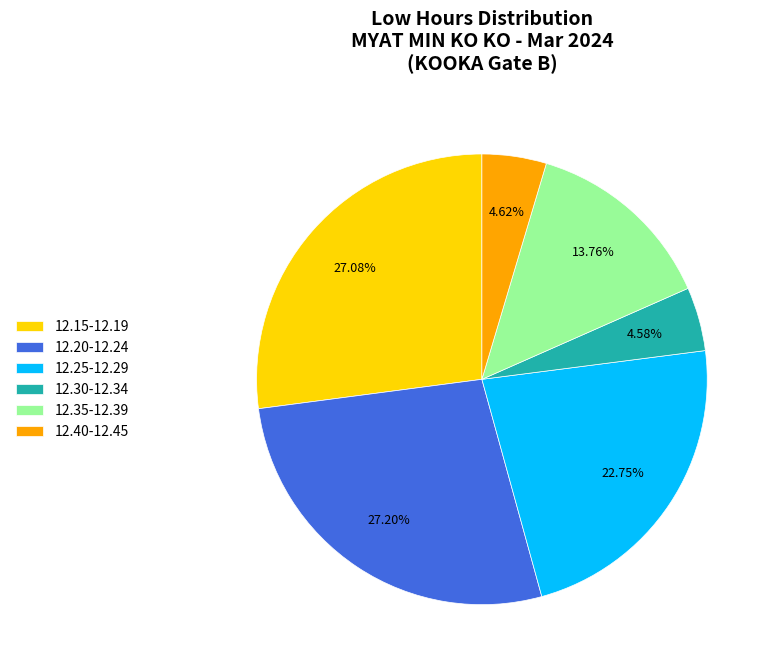

Is there any slice that represents more than half of the pie?

No